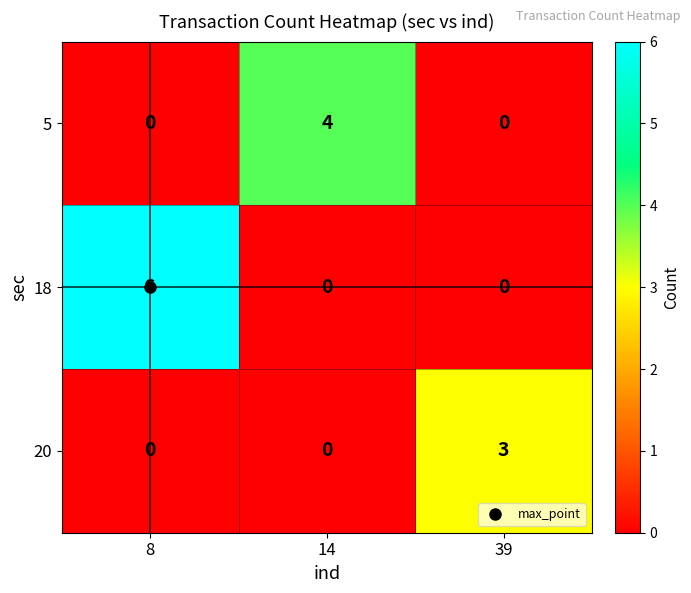

How many 18 values are between 0 and 6?

3